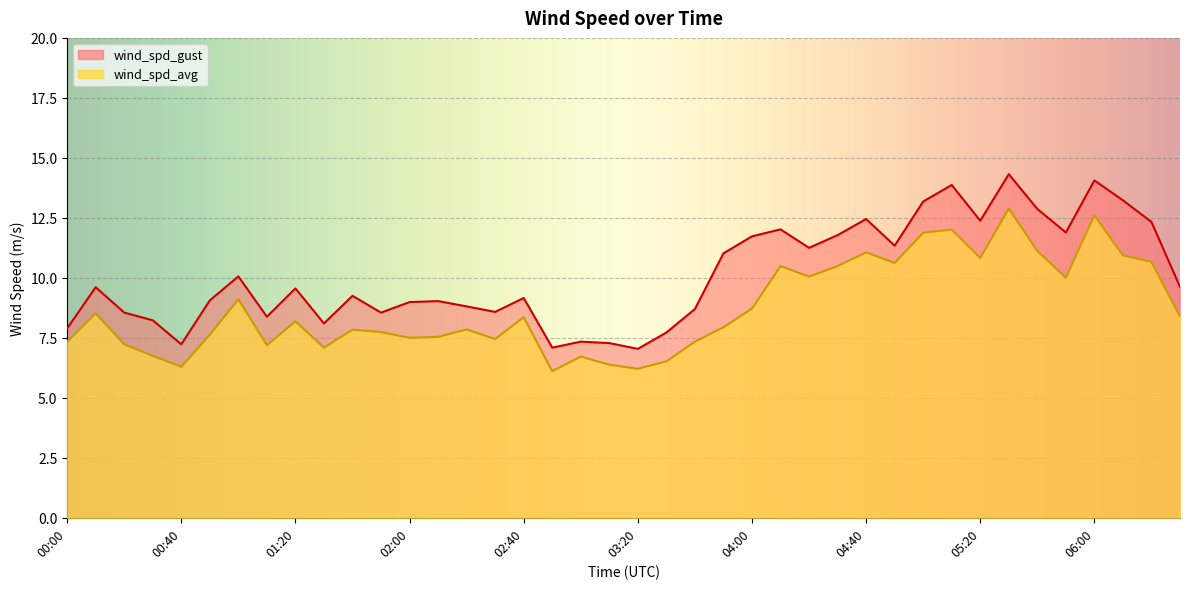

What is the minimum value for wind_spd_avg?

6.1